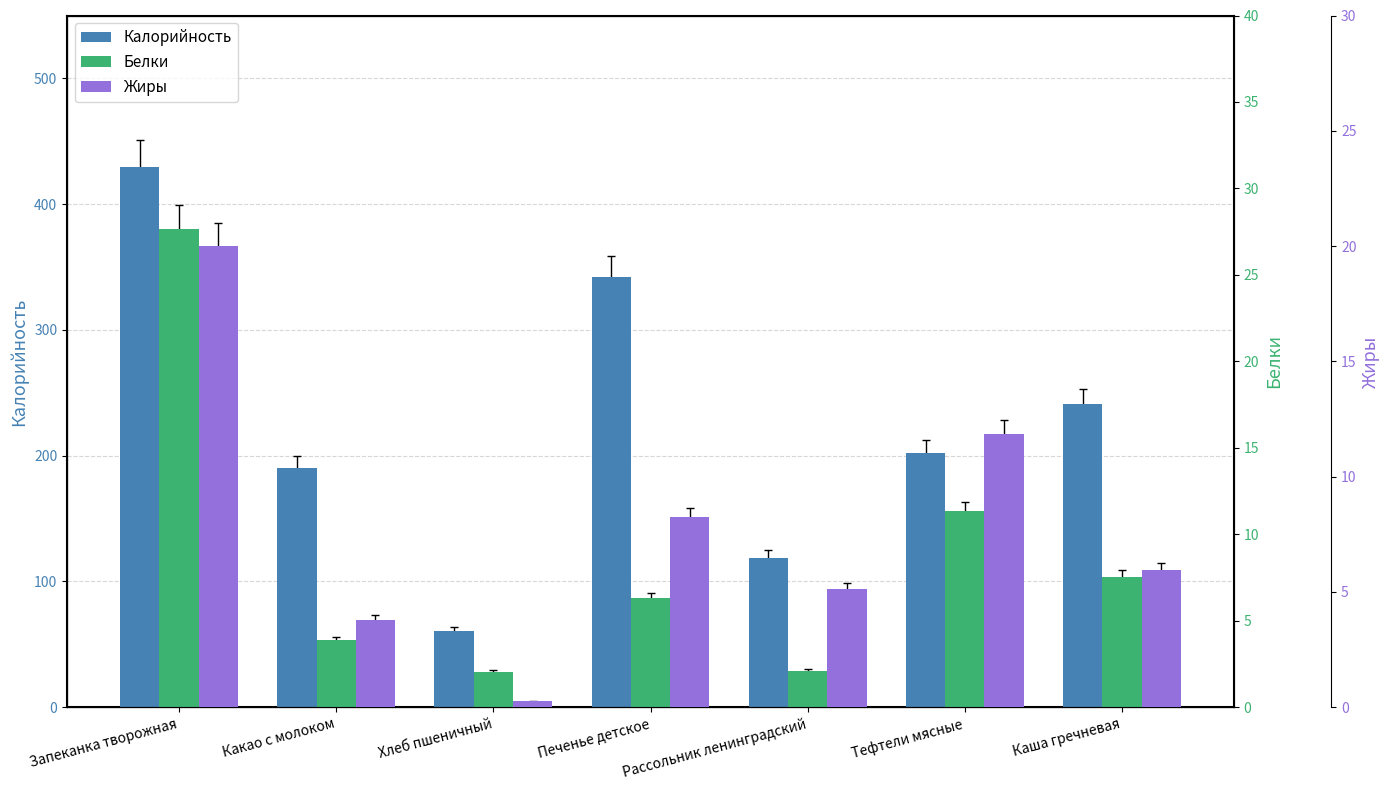

Reading left to right, what are all the values shown in this chart?

Калорийность: Запеканка творожная=429.2	Какао с молоком=190.0	Хлеб пшеничный=60.5	Печенье детское=341.9	Рассольник ленинградский=118.9	Тефтели мясные=202.0	Каша гречневая=240.8
Белки: Запеканка творожная=27.7	Какао с молоком=3.9	Хлеб пшеничный=2.0	Печенье детское=6.3	Рассольник ленинградский=2.1	Тефтели мясные=11.3	Каша гречневая=7.5
Жиры: Запеканка творожная=20.0	Какао с молоком=3.8	Хлеб пшеничный=0.2	Печенье детское=8.2	Рассольник ленинградский=5.1	Тефтели мясные=11.9	Каша гречневая=6.0